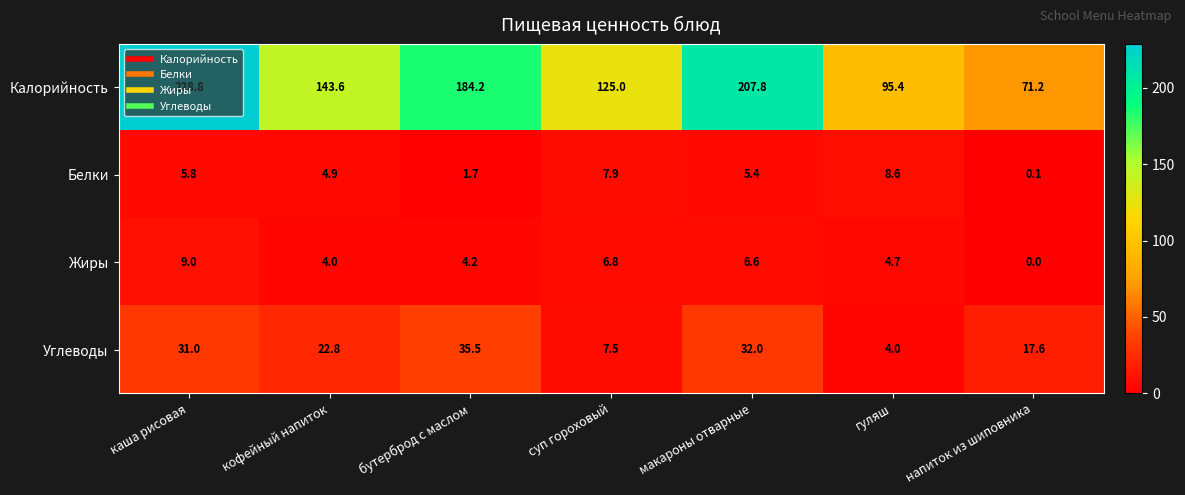

At гуляш, list the series in order from largest to smallest.

Калорийность, Белки, Жиры, Углеводы